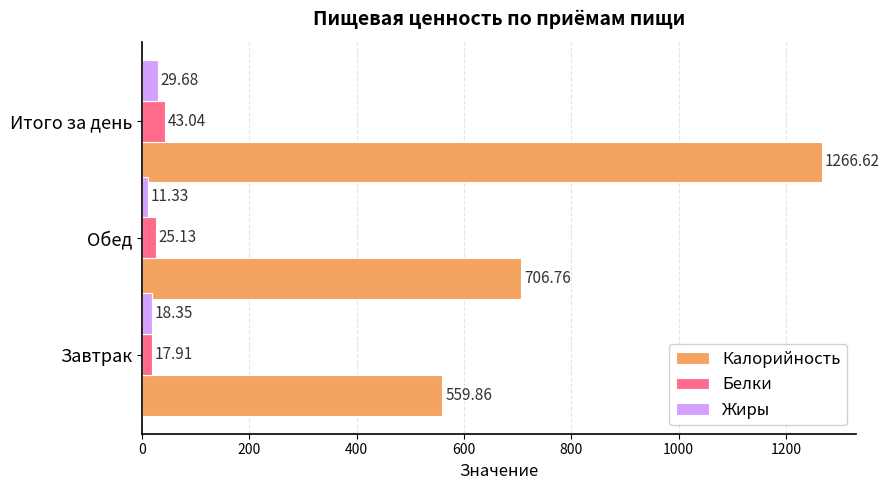

Which series has the largest range (max minus min)?

Калорийность